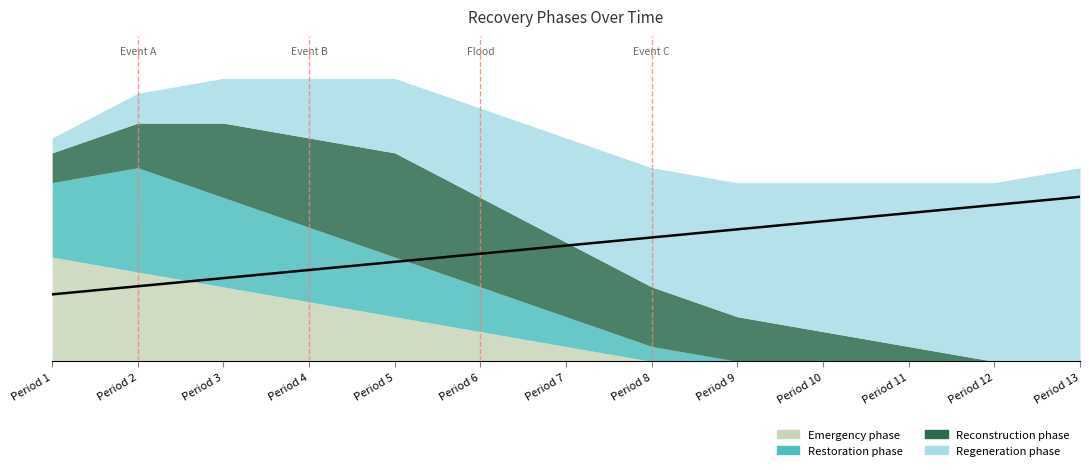

Which series changed the most between 7 and 8?

Emergency phase